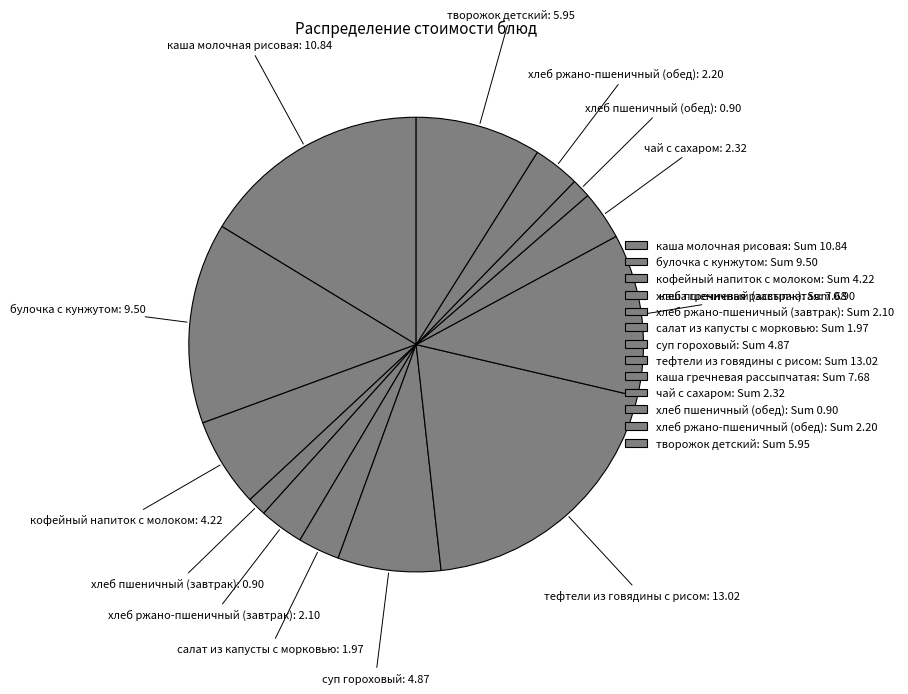

Is каша гречневая рассыпчатая the majority of the pie?

No